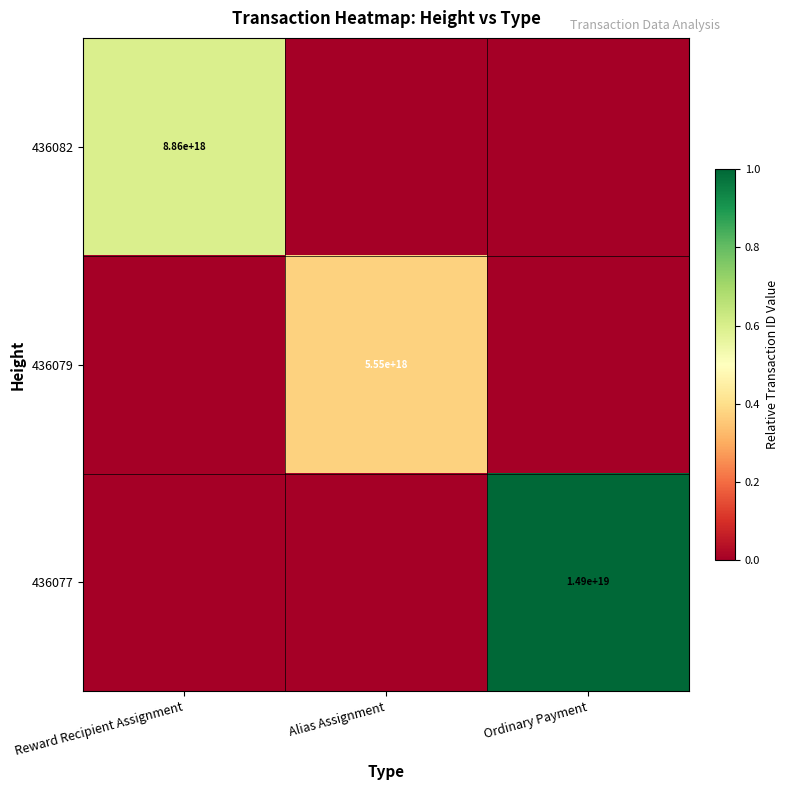

True or false: 436082 has a value of 8860000000000000000 at Reward Recipient Assignment.

True